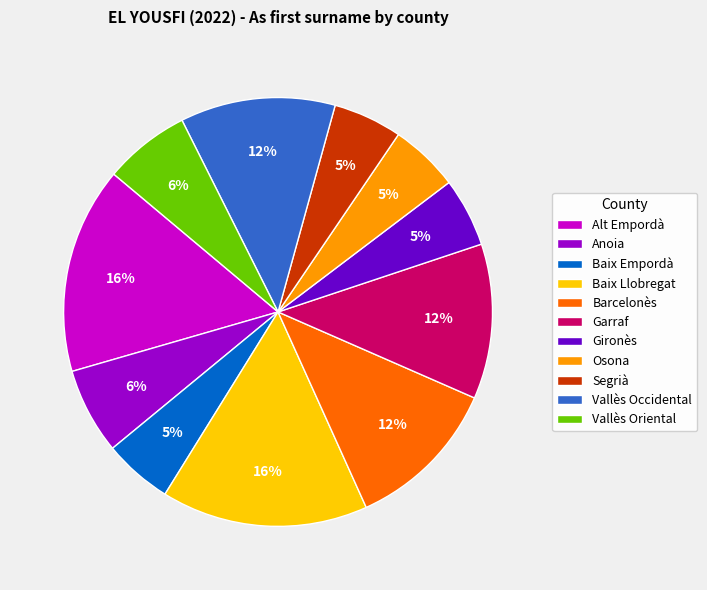

How many slices are in this pie chart?

11